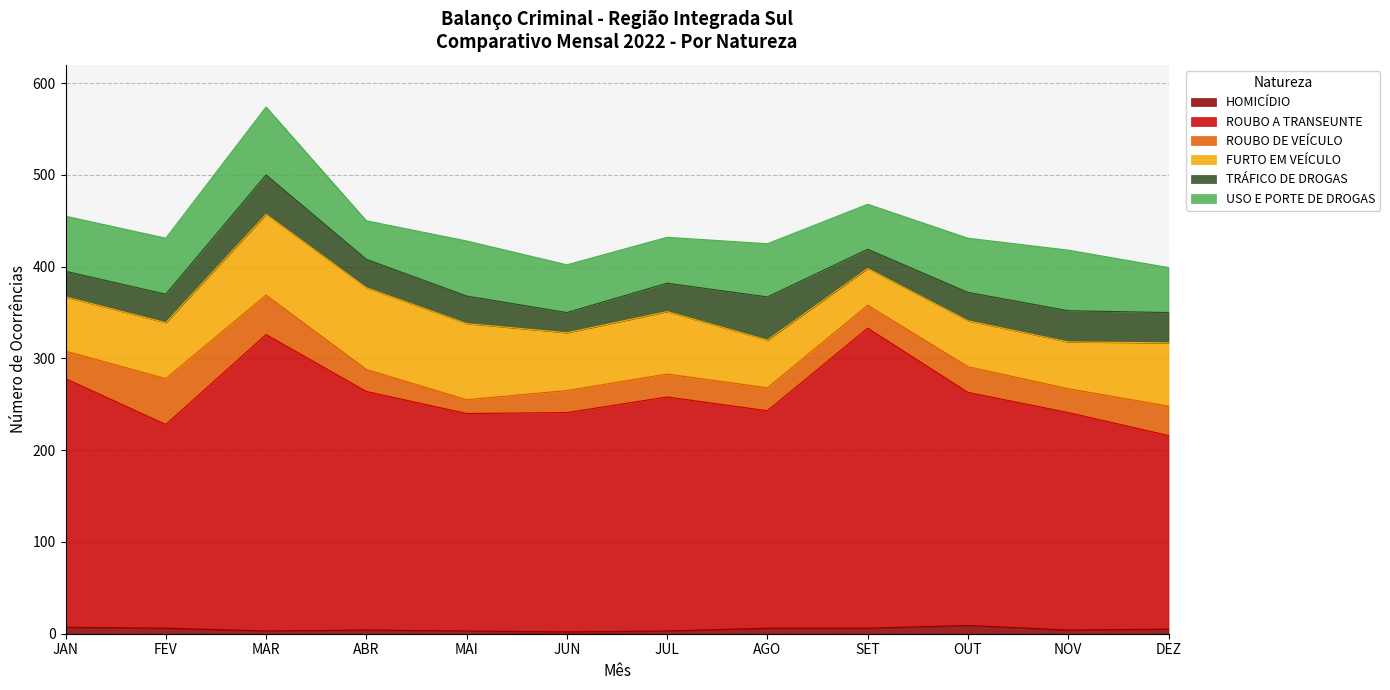

How many values in the USO E PORTE DE DROGAS series are below 59?

6